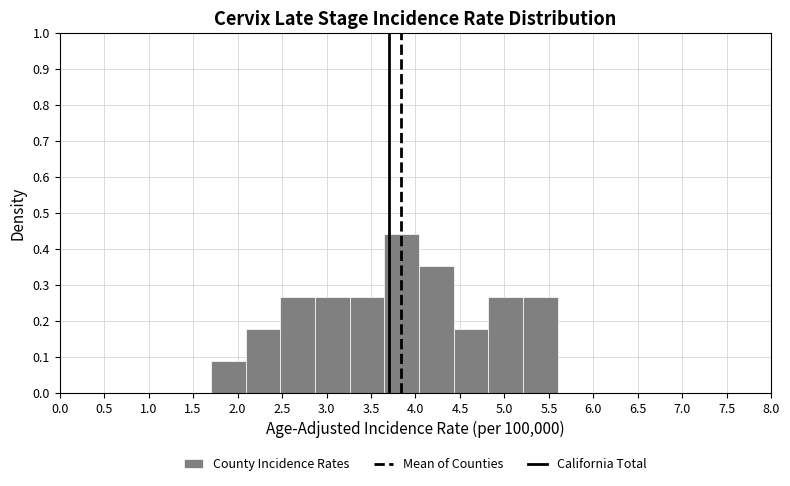

Which range on the x-axis has the tallest bar?

3.65 to 4.04